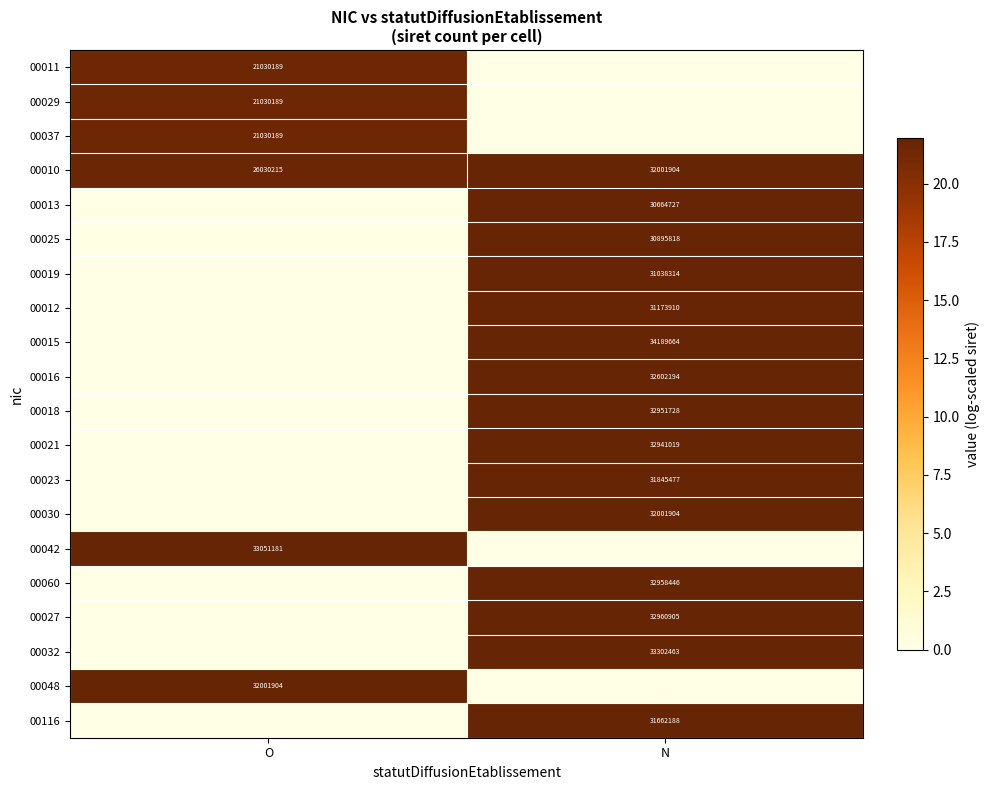

What is the total value across all series at N?

328.4